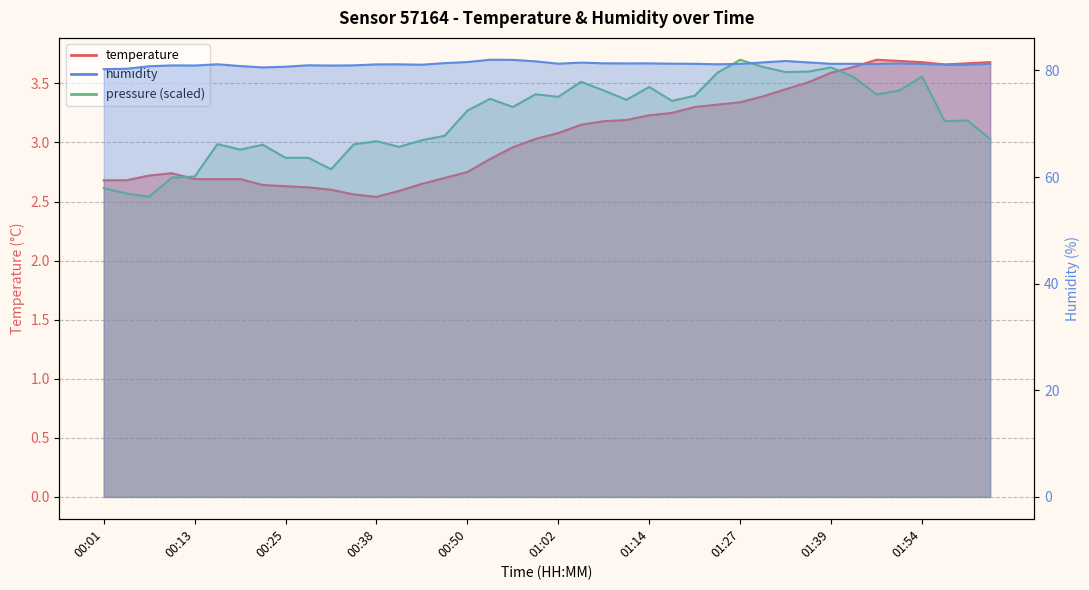

What is the maximum value for humidity?

82.0